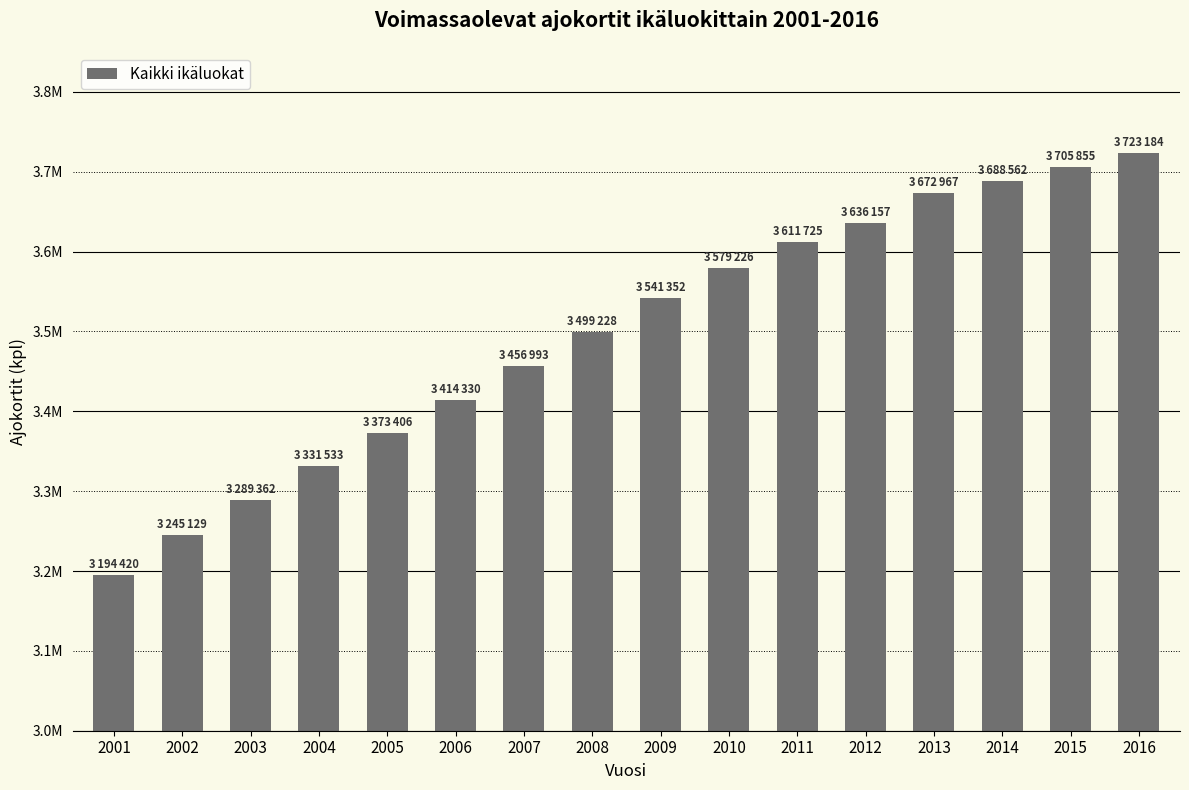

Reading left to right, transcribe all the data shown in this chart.

2001=3194420	2002=3245129	2003=3289362	2004=3331533	2005=3373406	2006=3414330	2007=3456993	2008=3499228	2009=3541352	2010=3579226	2011=3611725	2012=3636157	2013=3672967	2014=3688562	2015=3705855	2016=3723184